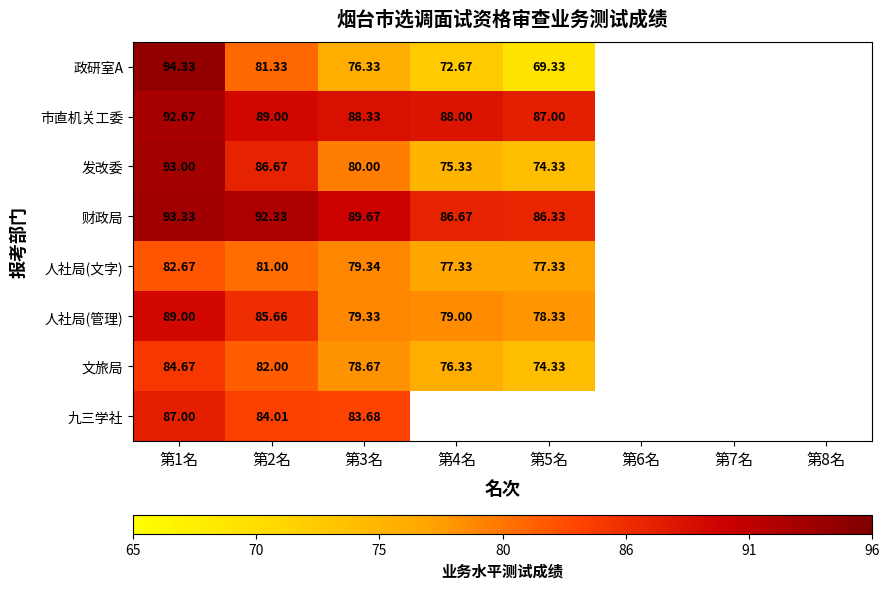

Rank the series at 第2名 from lowest to highest value.

人社局(文字), 政研室A, 文旅局, 九三学社, 人社局(管理), 发改委, 市直机关工委, 财政局